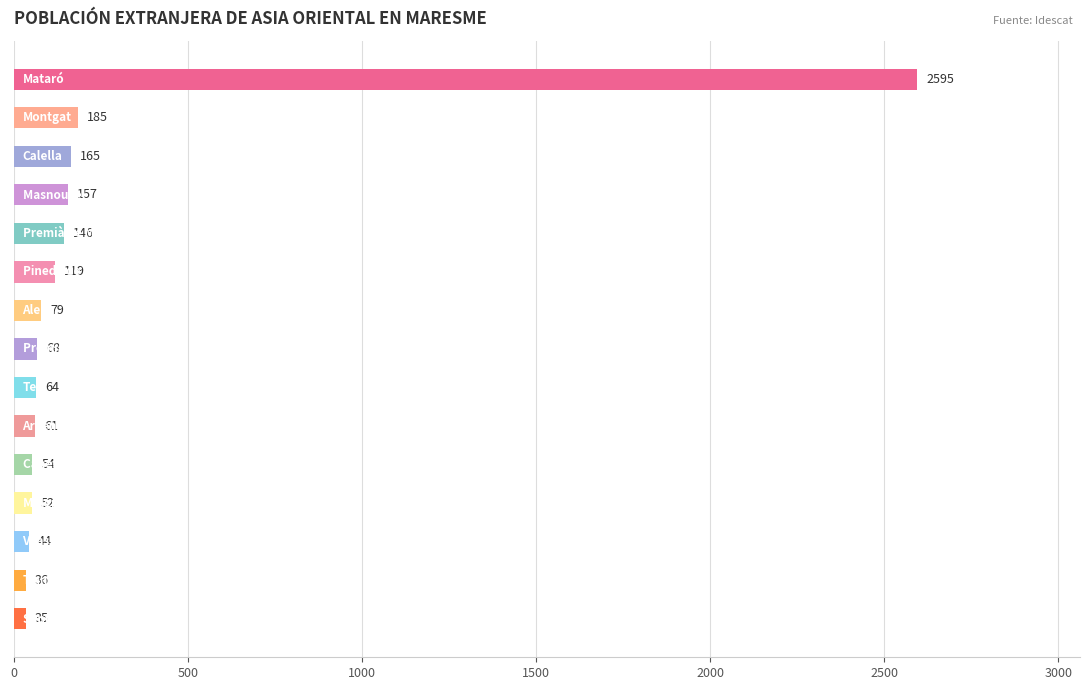

Reading bottom to top, what are all the values shown in this chart?

35	36	44	52	54	61	64	68	79	119	146	157	165	185	2595